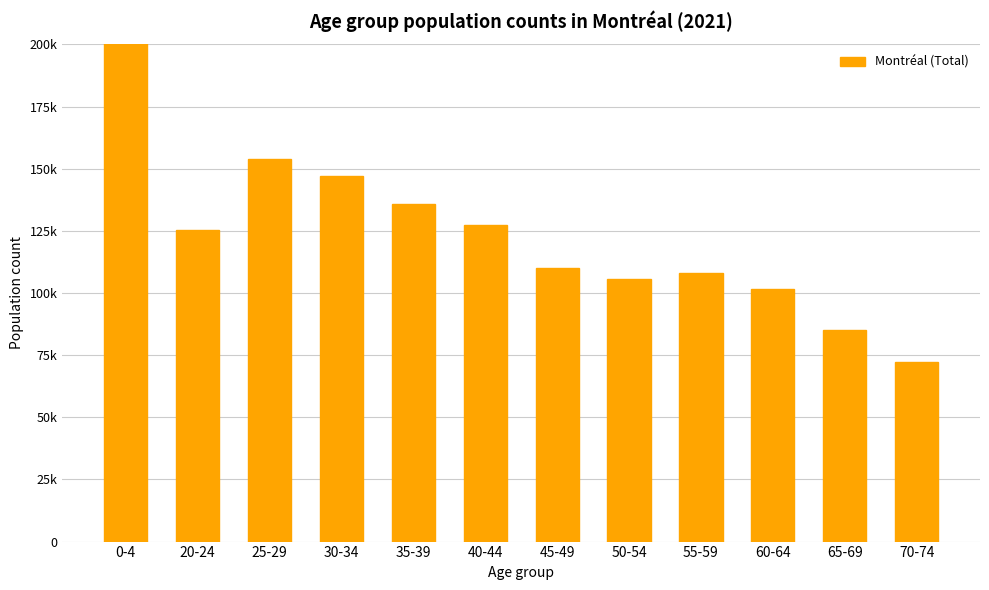

What is the label of the 10th bar from the right?

25-29